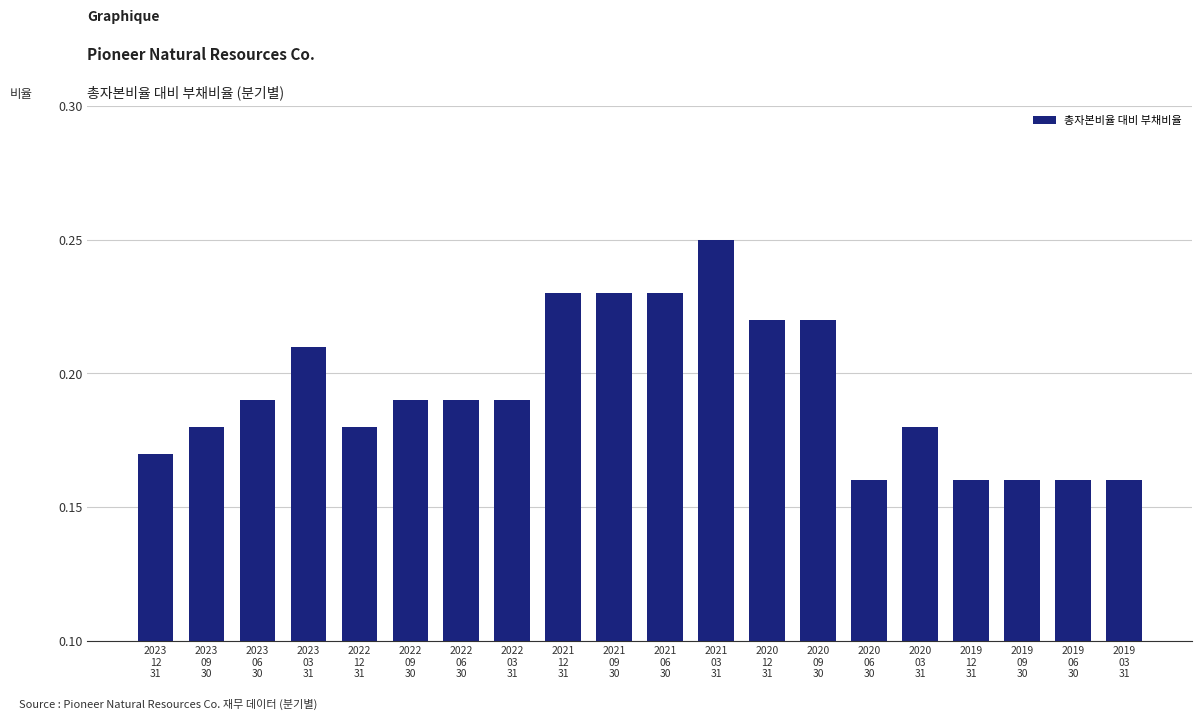

Count the values in the range 0 to 1.

20